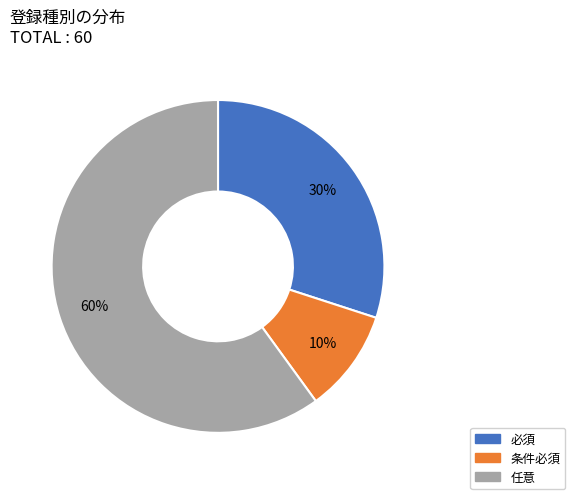

Is 必須 the majority of the pie?

No